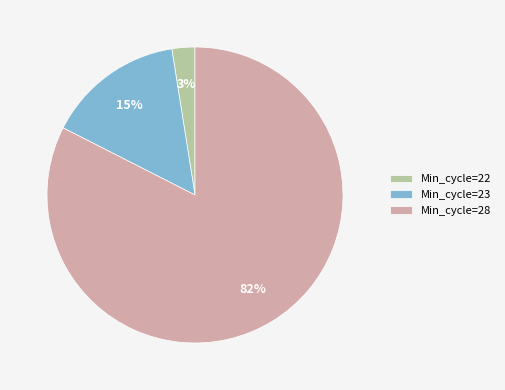

To the nearest percent, what portion does Min_cycle=28 represent?

82%